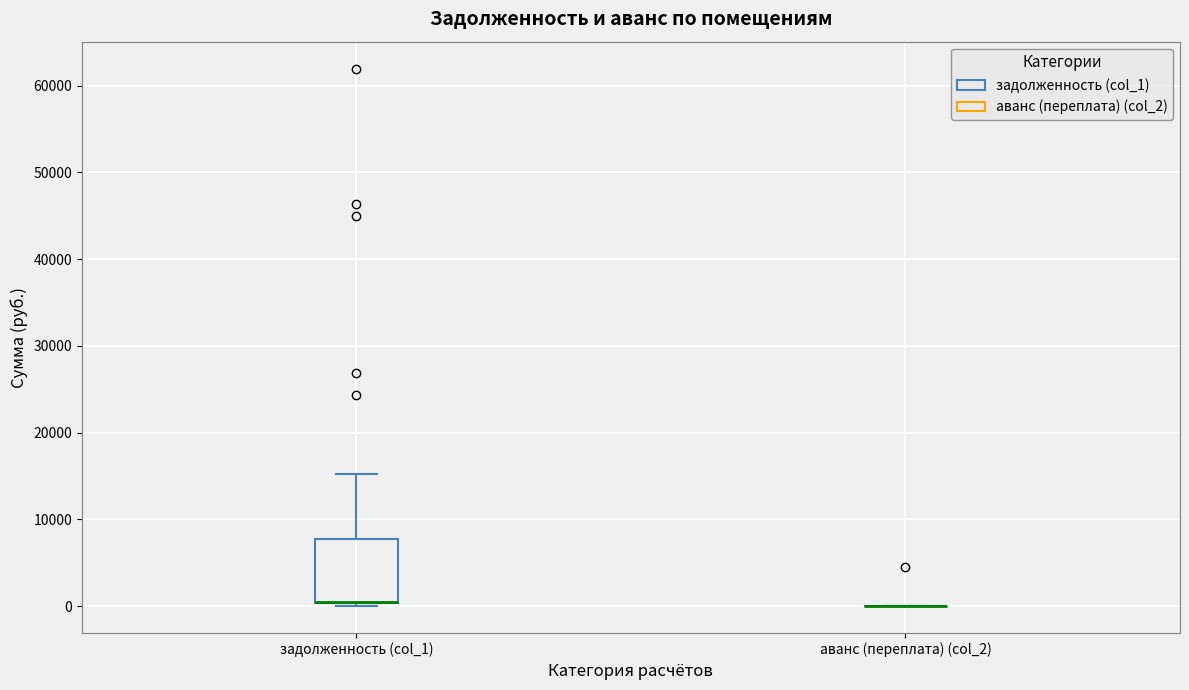

Reading left to right, transcribe this box plot: for each box, give where its median line is, the range the box spans, and where its two whiskers end, as read against the y-axis. The values are not printed on the chart, so give them approximately, as read against the axis.

задолженность (col_1): median 0 (drawn on the box's lower edge), box 0 to 8000, whiskers 0 (just below the box's lower edge) to 15000
аванс (переплата) (col_2): box collapsed to a line at 0, whiskers 0 to 0